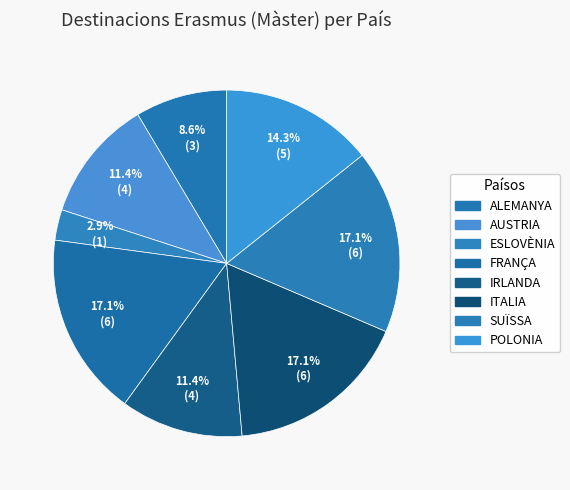

How many slices are in this pie chart?

8